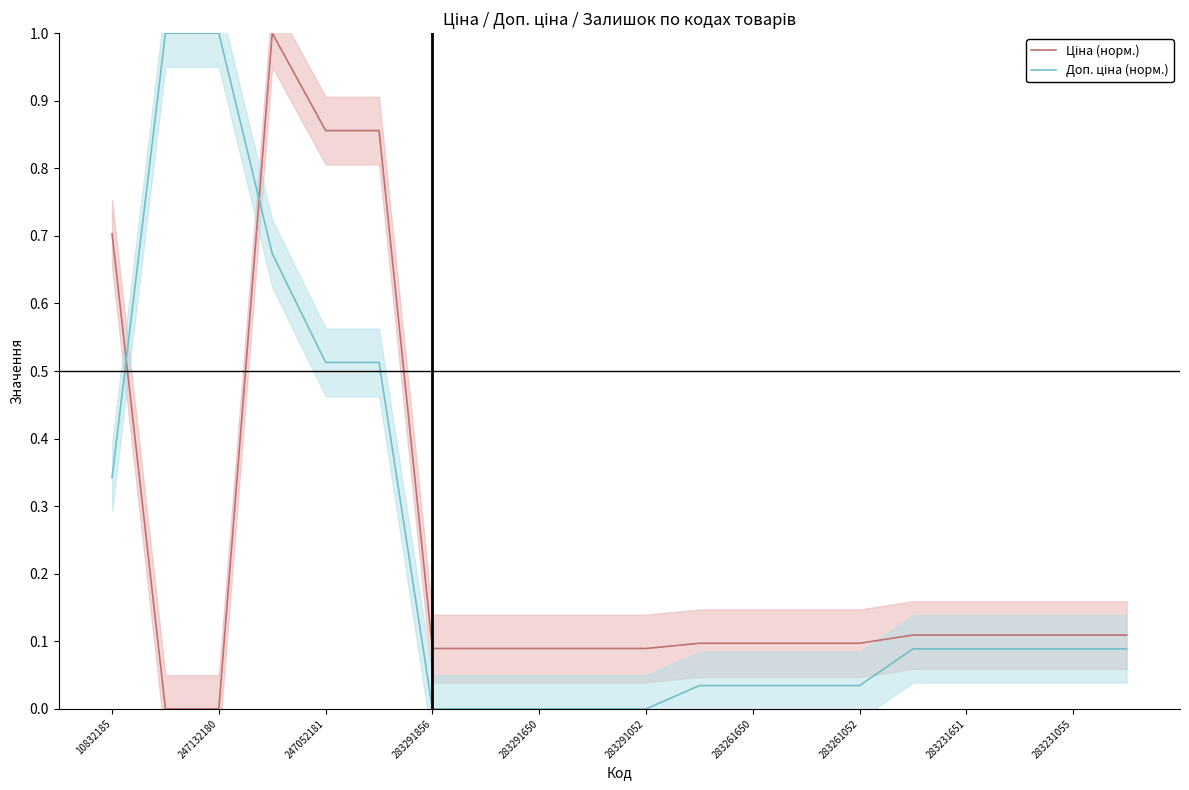

How many times do Доп. ціна (норм.) and Ціна (норм.) cross each other?

2